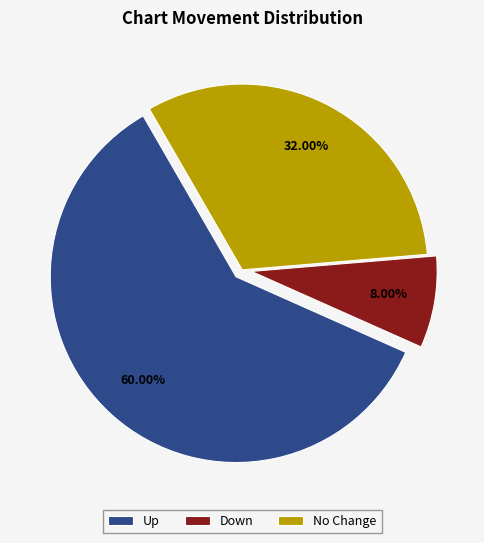

Do No Change and Up together represent more than half of the pie?

Yes